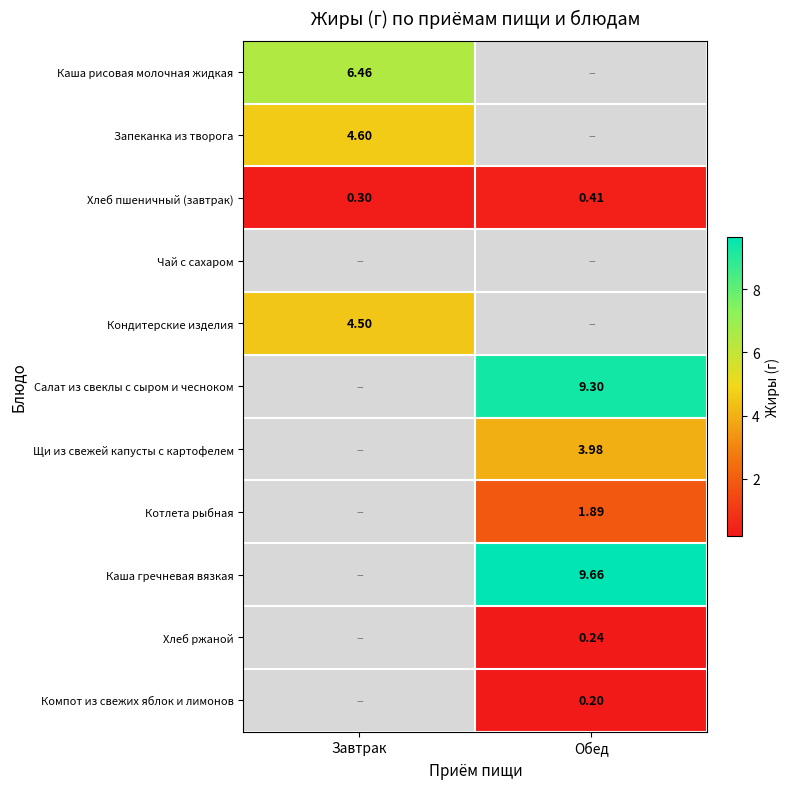

Which has a higher value, Завтрак or Обед?

Обед